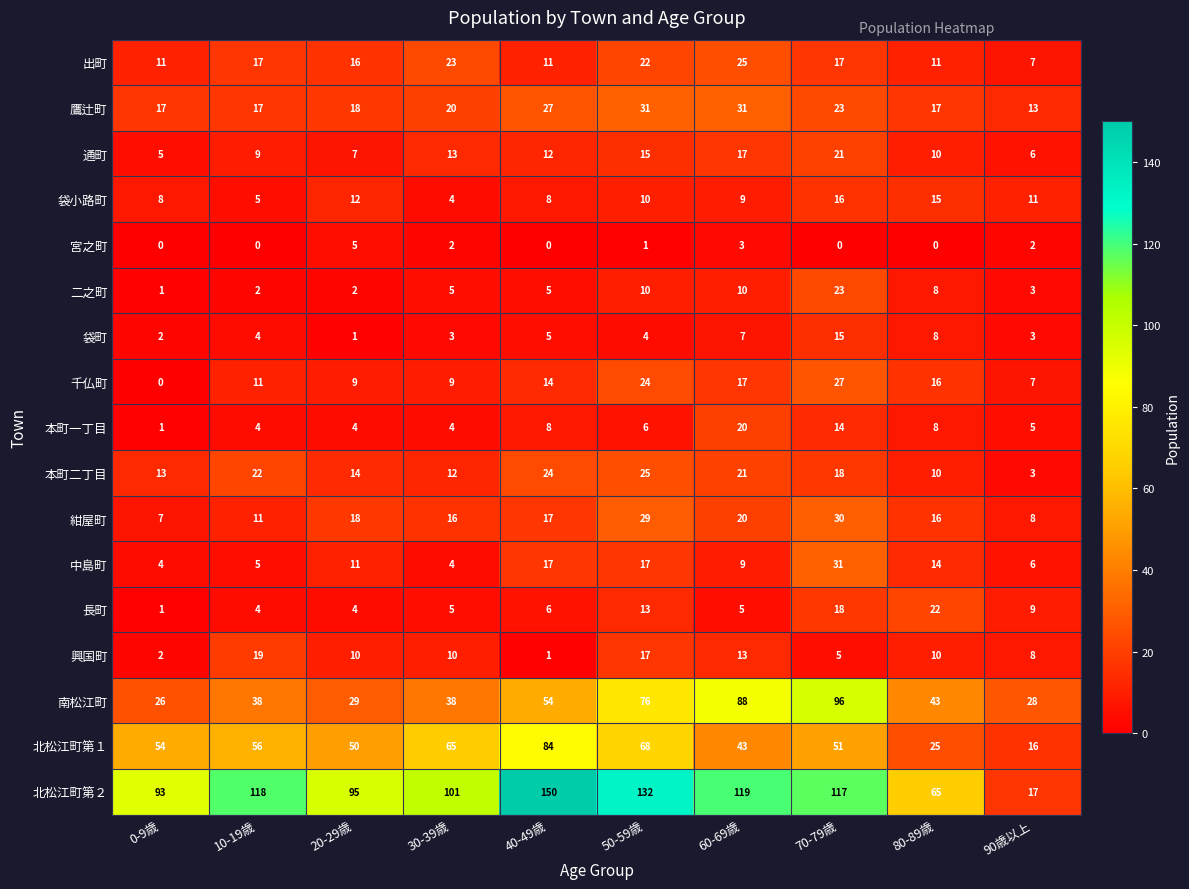

What is the difference between the highest and lowest values at 20-29歳?

94